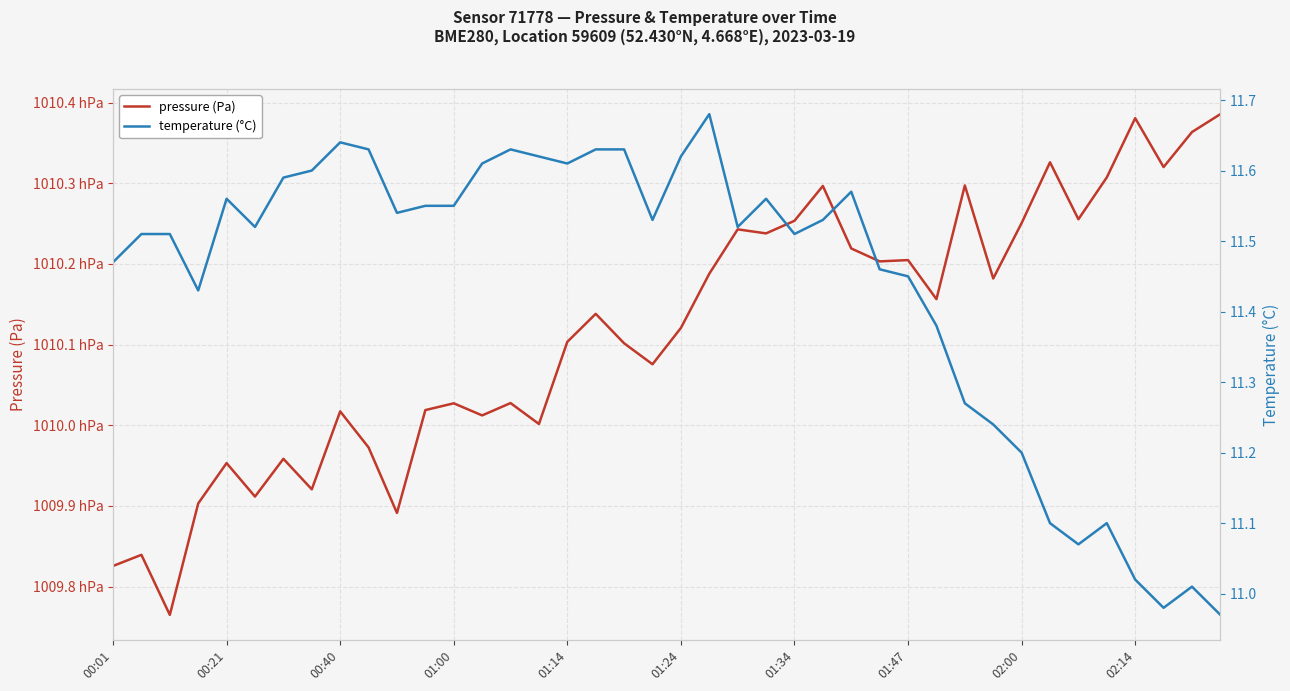

What is the approximate value of pressure (Pa) at 13?

101001.2